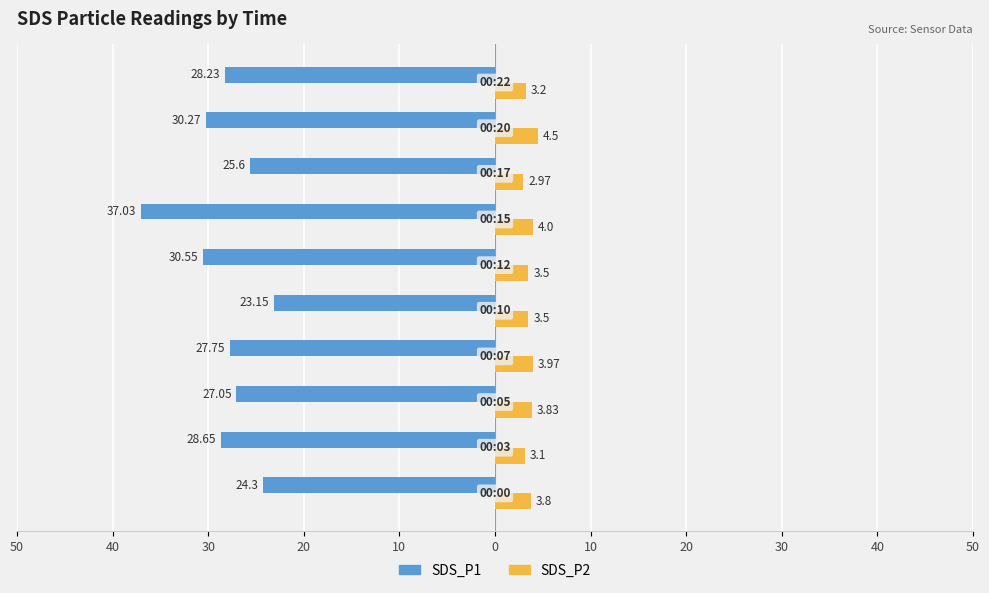

What are all the series names shown in the legend?

SDS_P1, SDS_P2